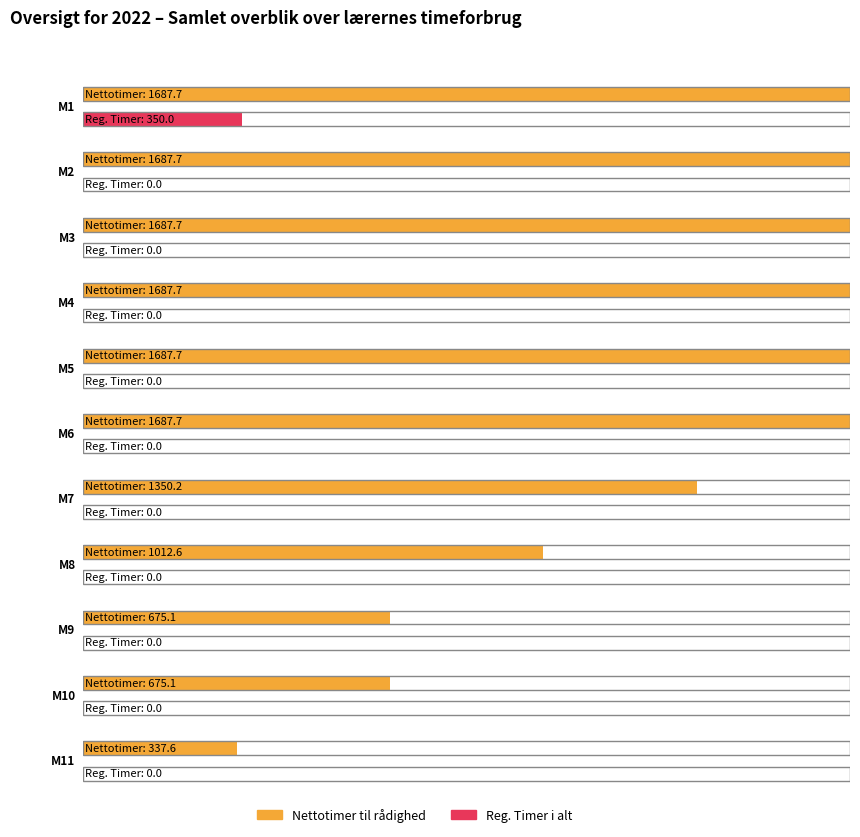

At which category does the chart reach its minimum across all series?

M2